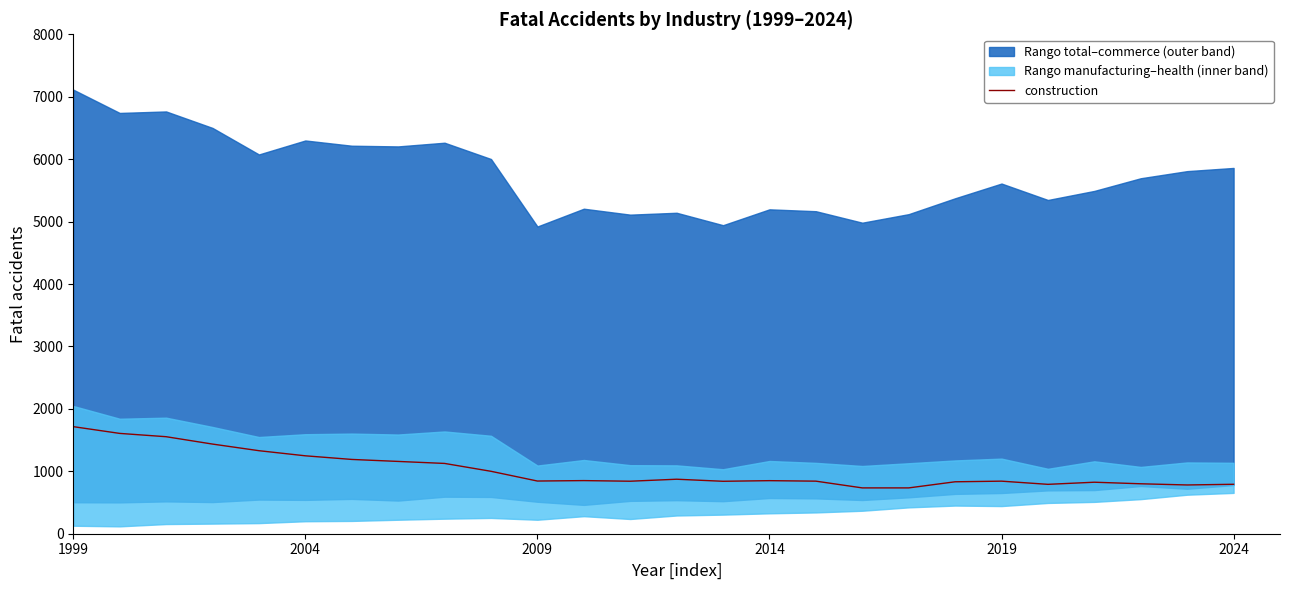

What position from the right is 1999?

26